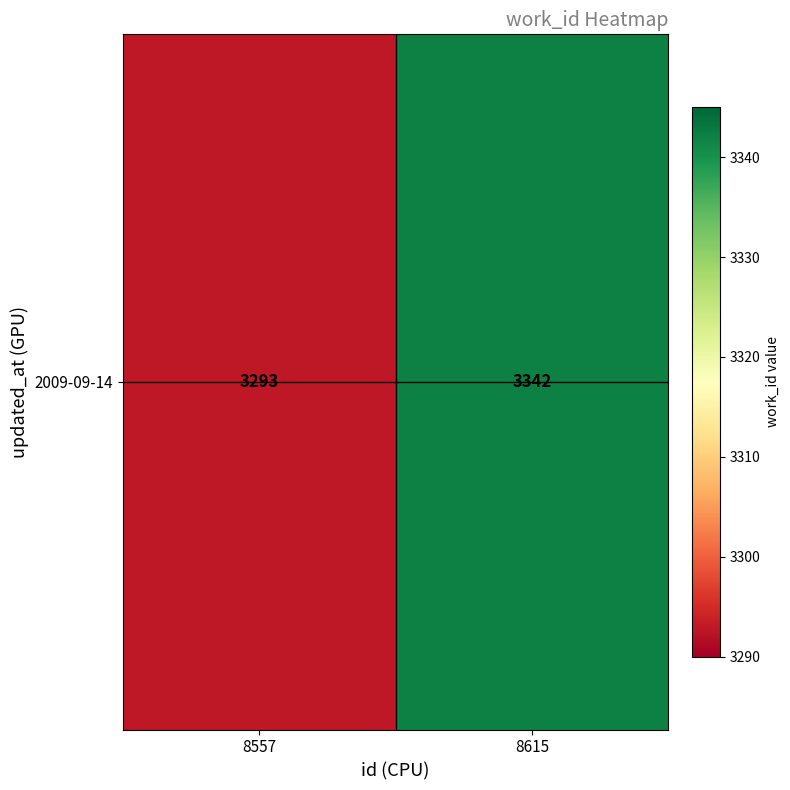

At which category does the chart reach its peak across all series?

8615